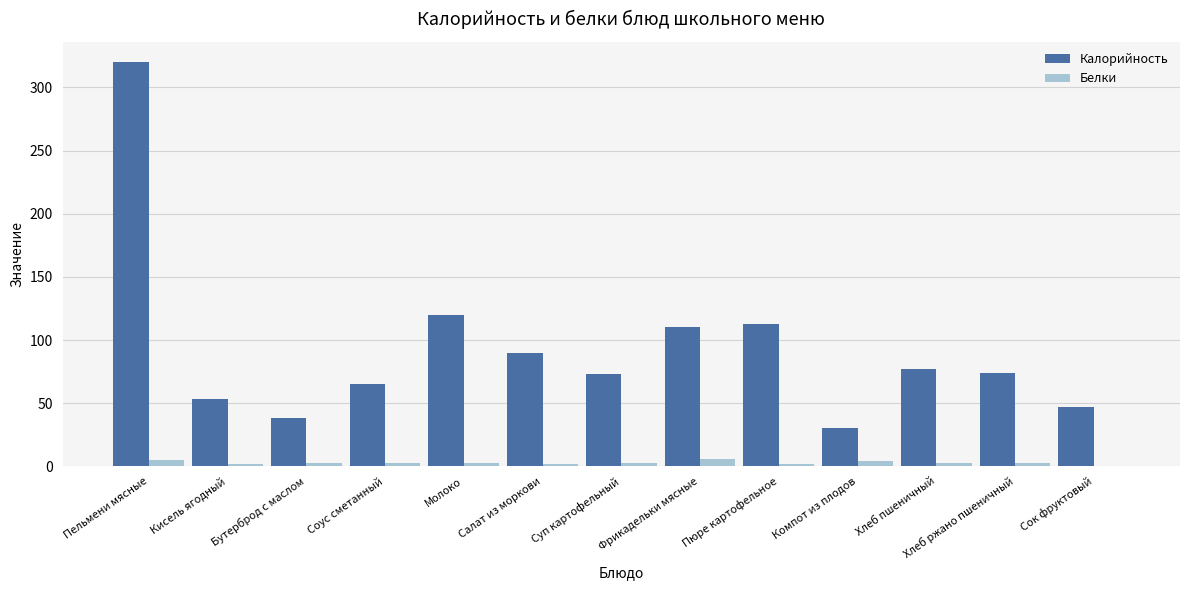

What is the maximum value for Белки?

6.0